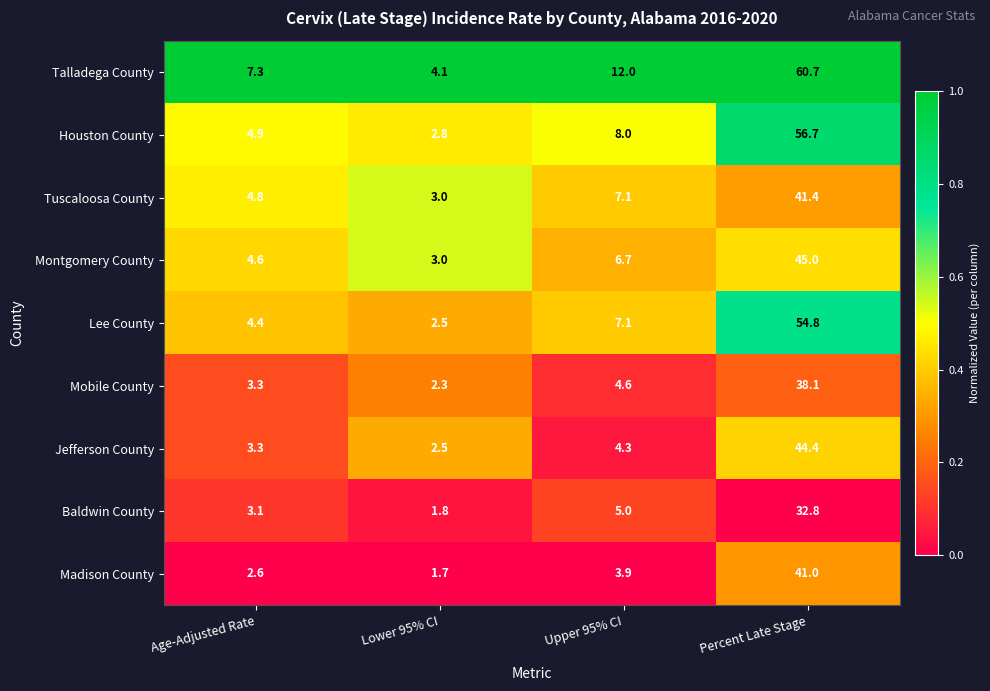

List the series in order of their peak value, highest first.

Talladega County, Houston County, Lee County, Montgomery County, Jefferson County, Tuscaloosa County, Madison County, Mobile County, Baldwin County